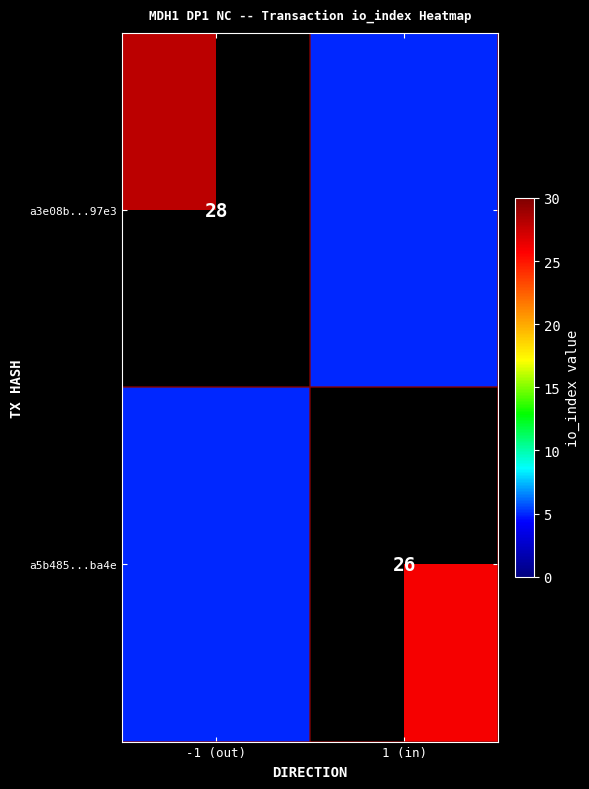

Between 1 (in) and -1 (out), which is larger?

-1 (out)